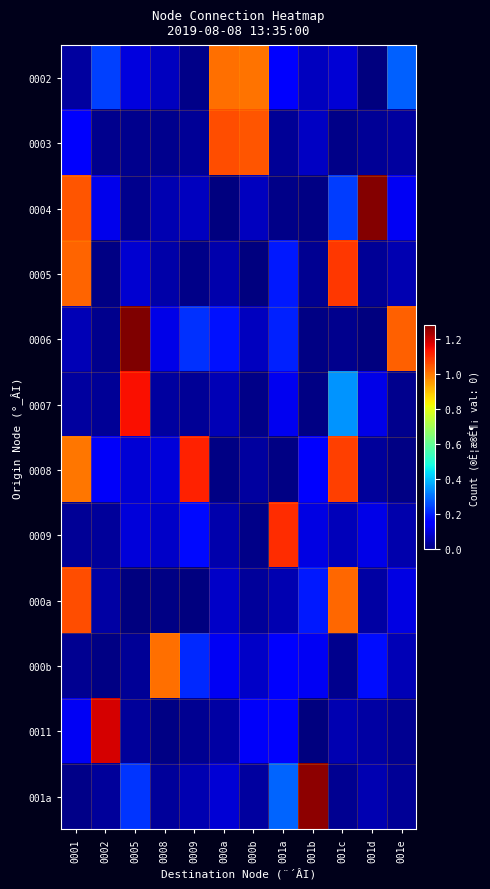

What is the spread (max minus min) of values at 0001?

1.0